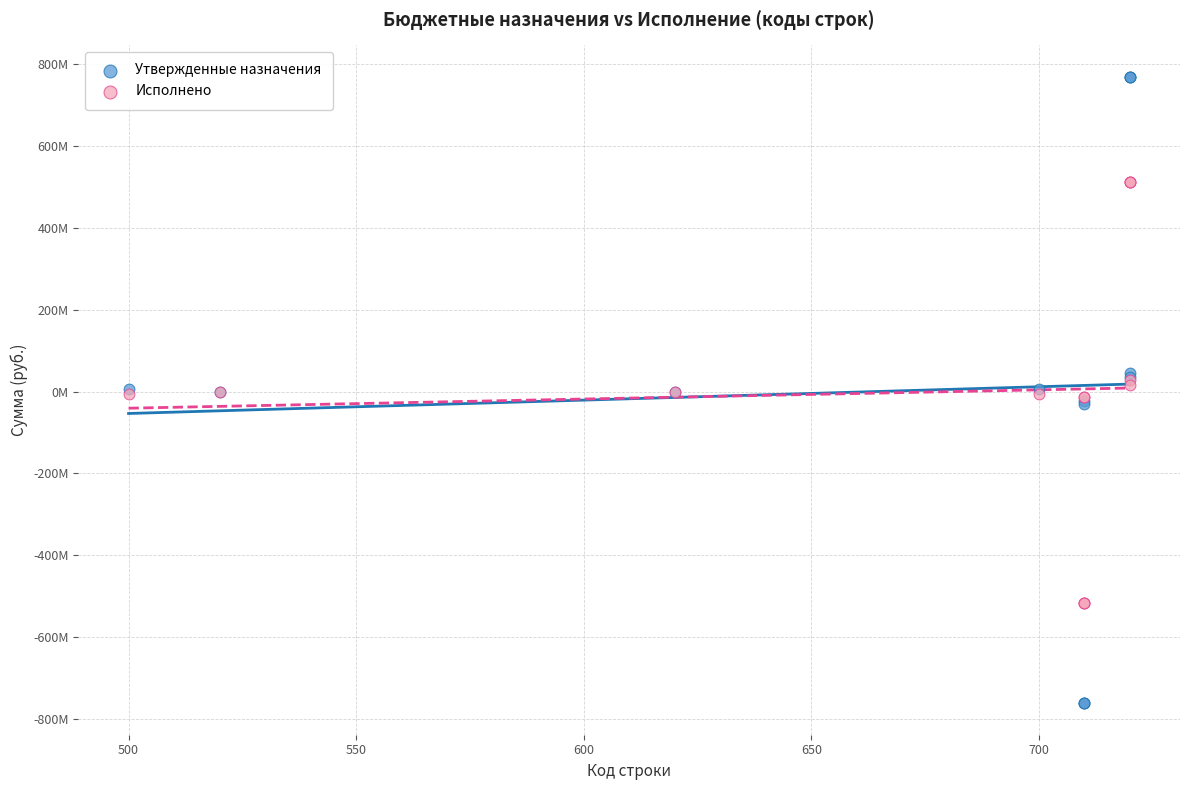

Which series contains the lowest Y value?

Утвержденные назначения